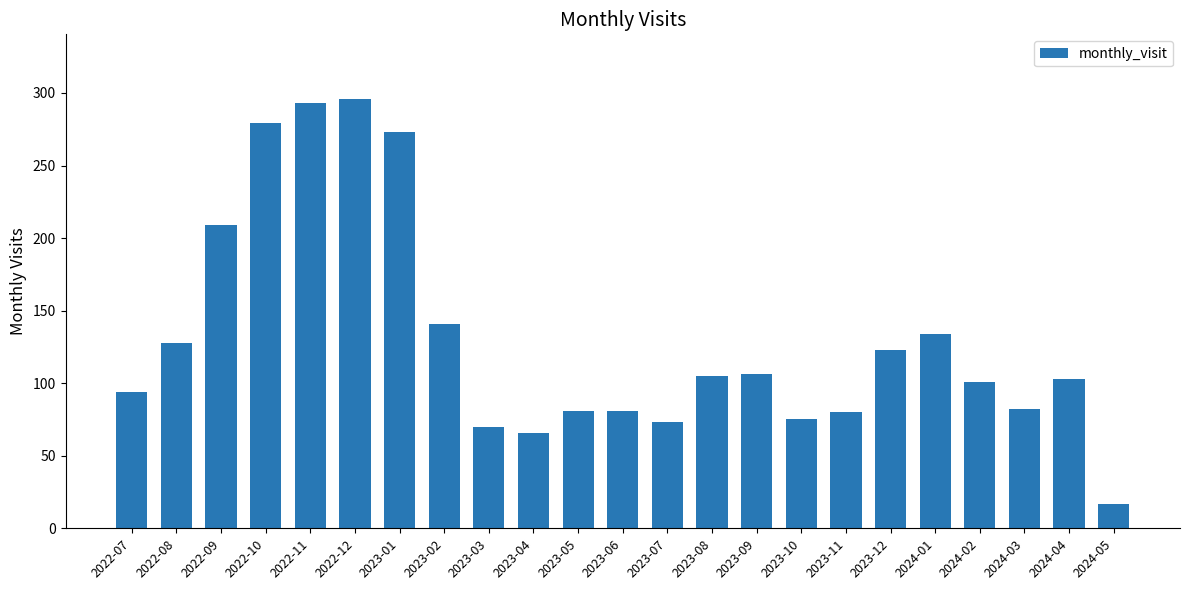

Which label corresponds to the largest value in the chart?

2022-12